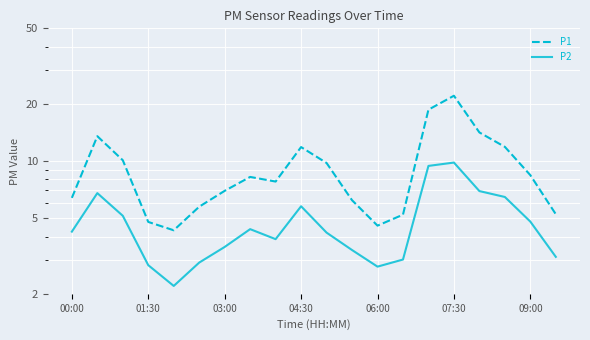

What is the spread (max minus min) of values at 13?

2.2